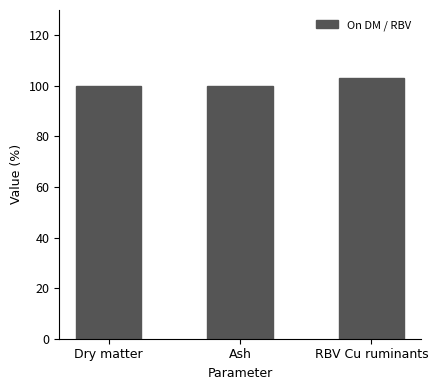

What is the ratio of the value at RBV Cu ruminants to the value at Dry matter?

1.0